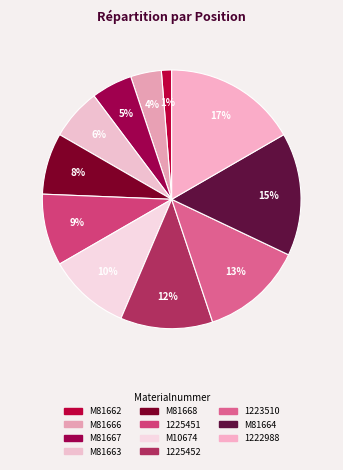

How many slices are in this pie chart?

11